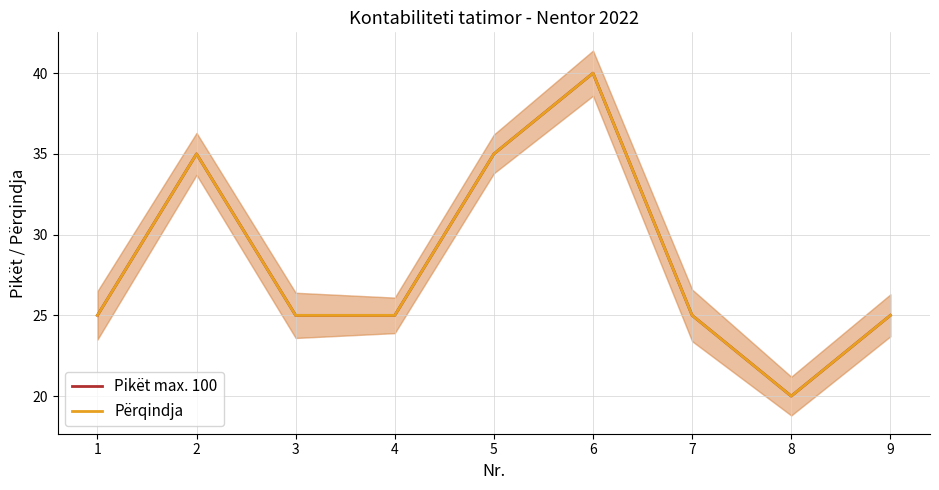

True or false: Pikët max. 100 has a value of 20 at 8.

True